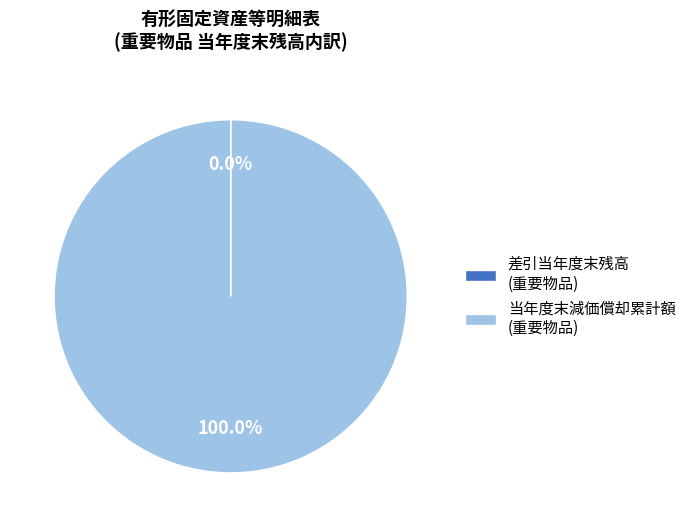

Is there a majority slice in this chart?

Yes